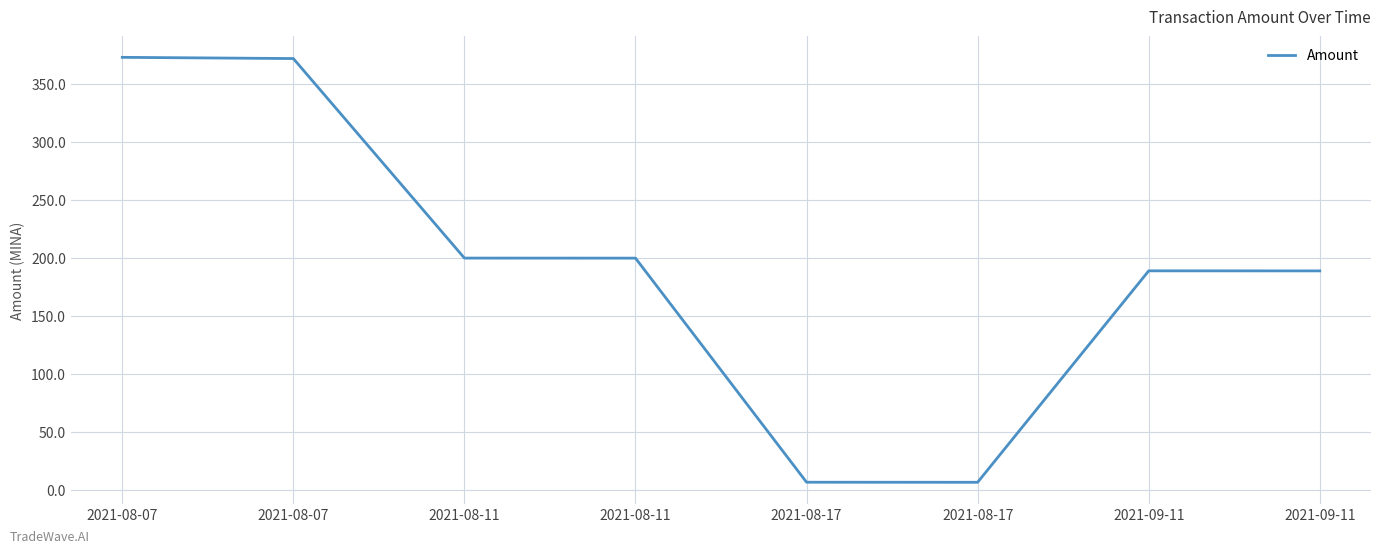

How many categories are shown in the chart?

8